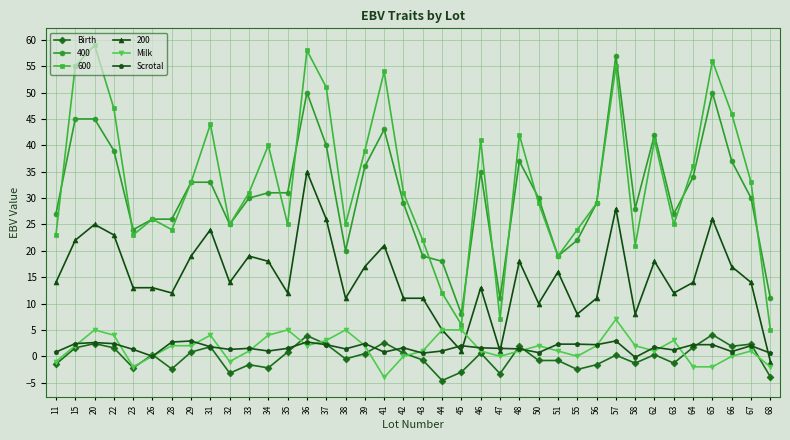

At 41, list the series in order from largest to smallest.

600, 400, 200, Birth, Scrotal, Milk